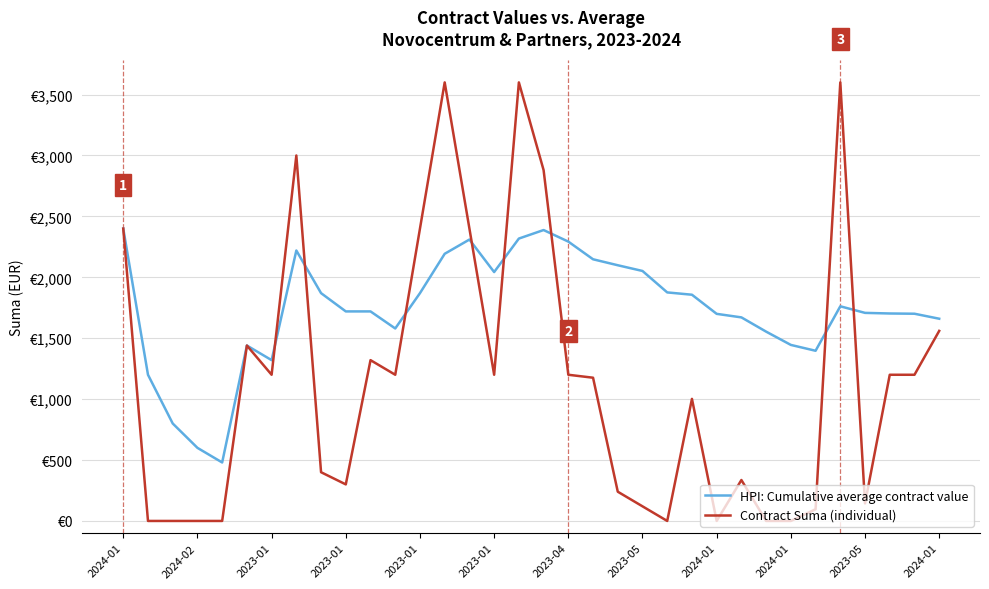

What is the average value of the HPI: Cumulative average contract value series?

1738.2